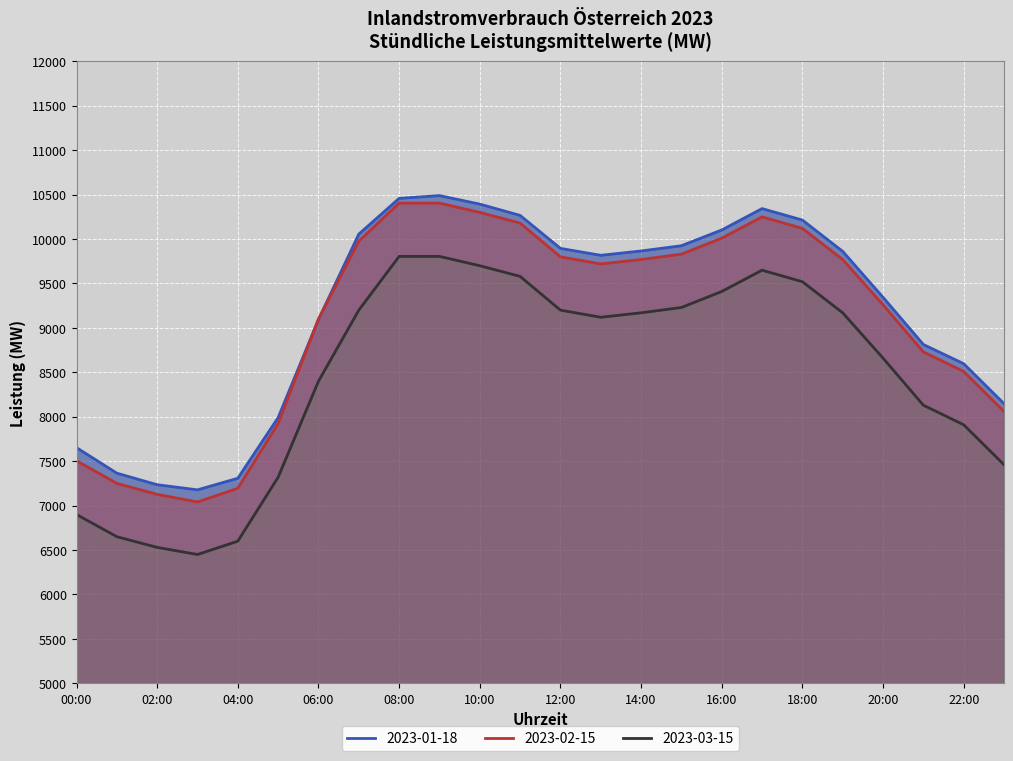

Is the value of 2023-03-15 at 18:00 greater than the value of 2023-01-18 at 13:00?

No